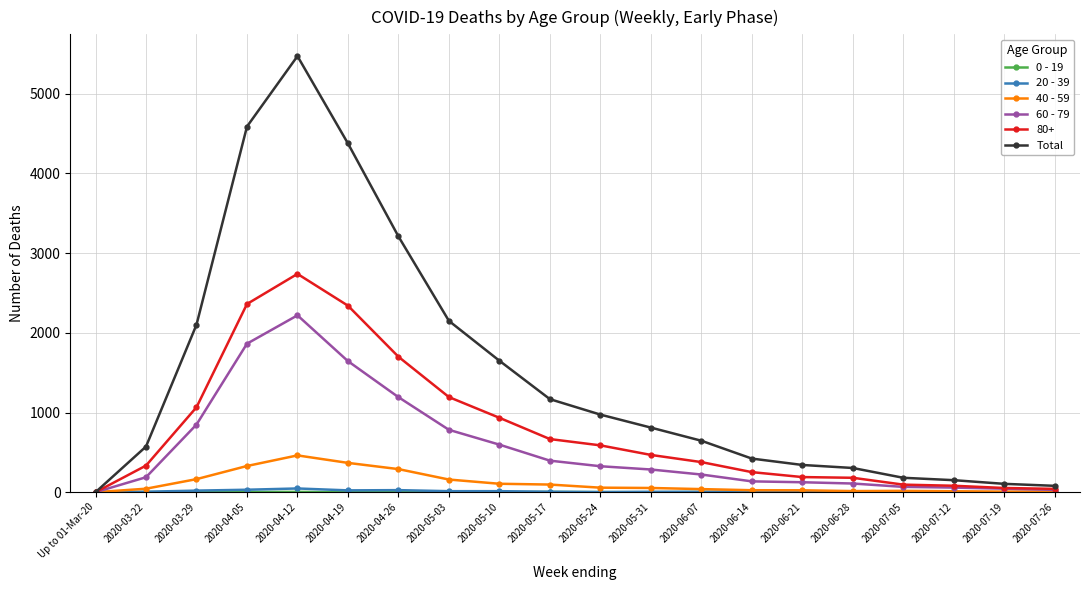

How many data points does each series have?

20